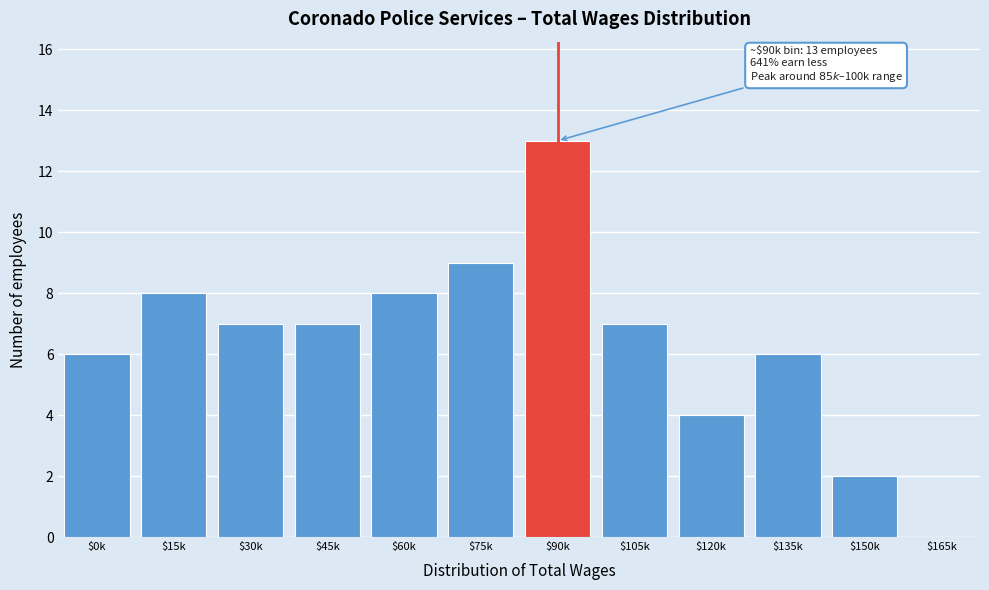

True or false: the data shows 13 at $75k.

False